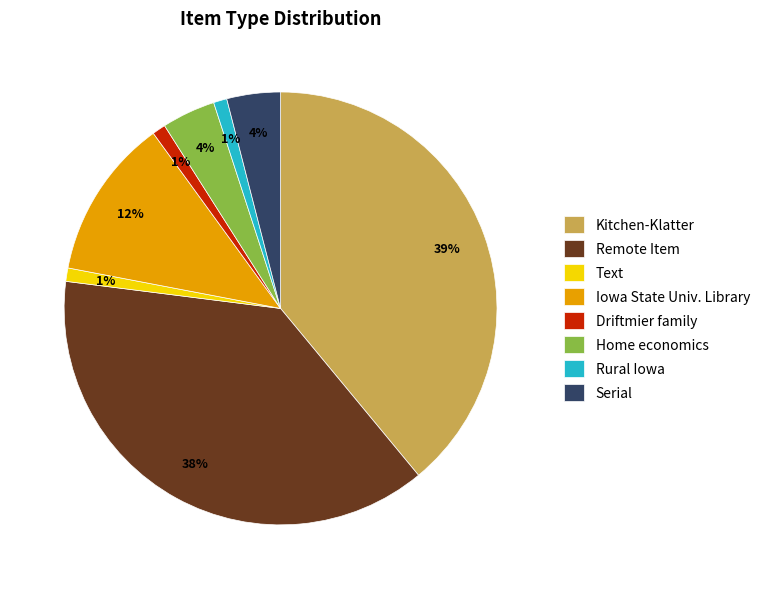

Is the sum of Driftmier family and Rural Iowa greater than half?

No